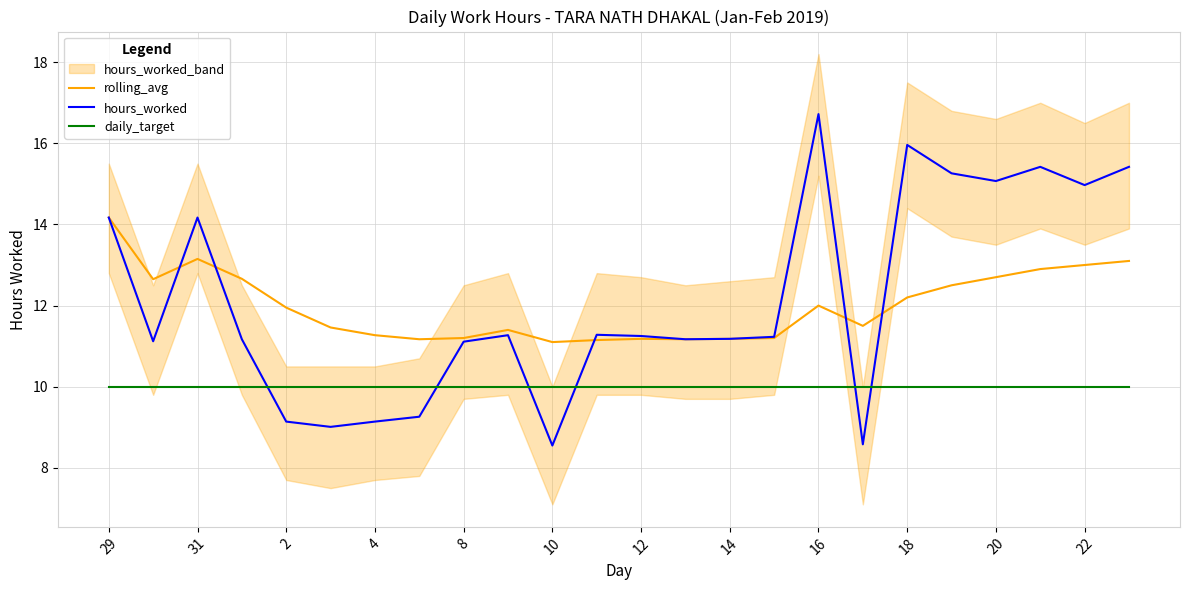

How many lines are shown in the chart?

3